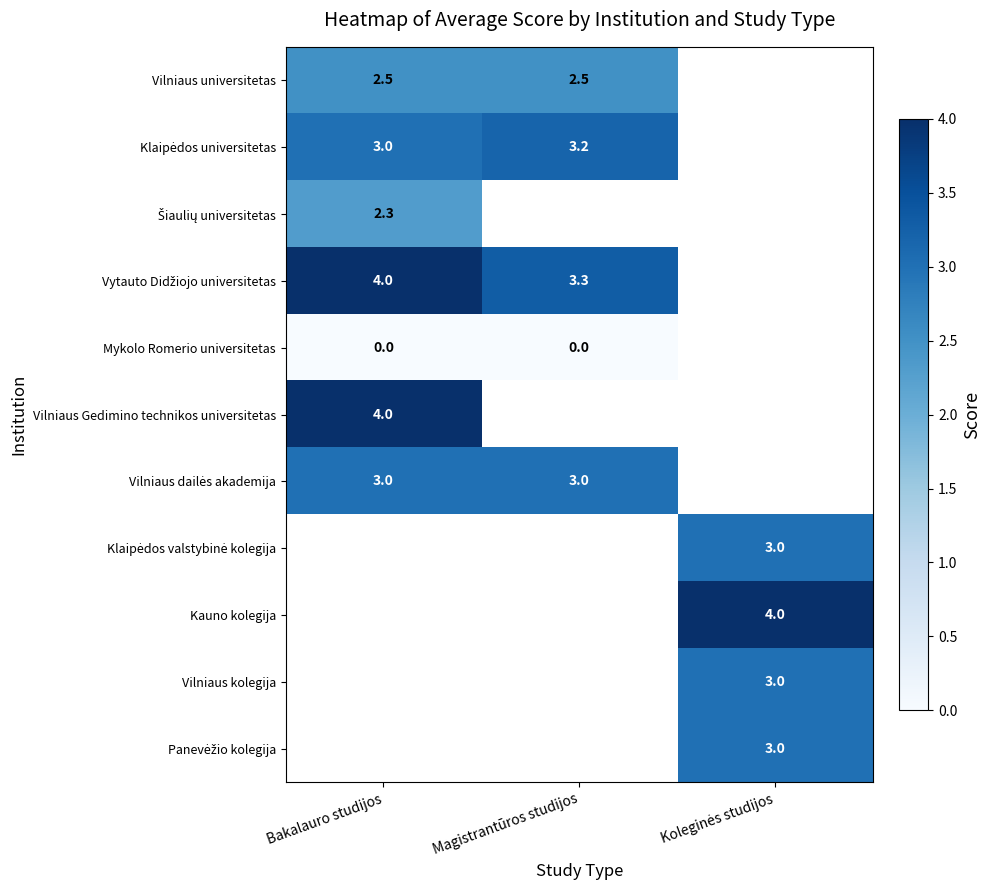

True or false: Vilniaus Gedimino technikos universitetas has a value of 4.0 at Bakalauro studijos.

True